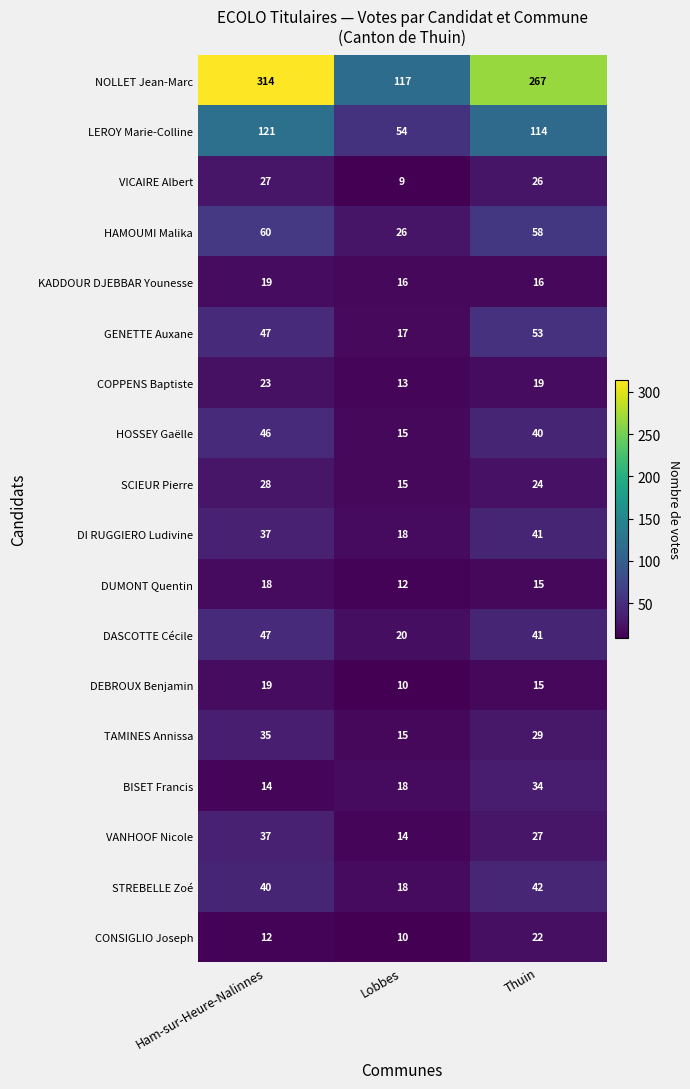

Between Ham-sur-Heure-Nalinnes and Thuin, which series saw the biggest shift?

NOLLET Jean-Marc